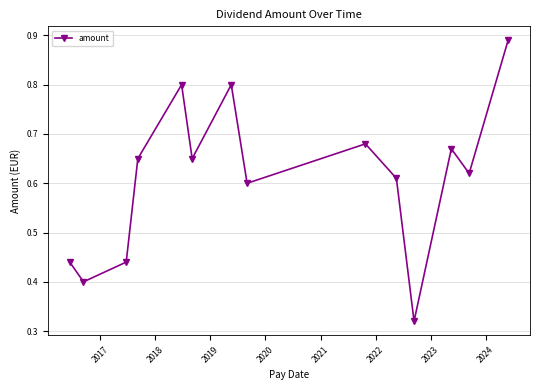

Count the values in the range 0 to 1.

14